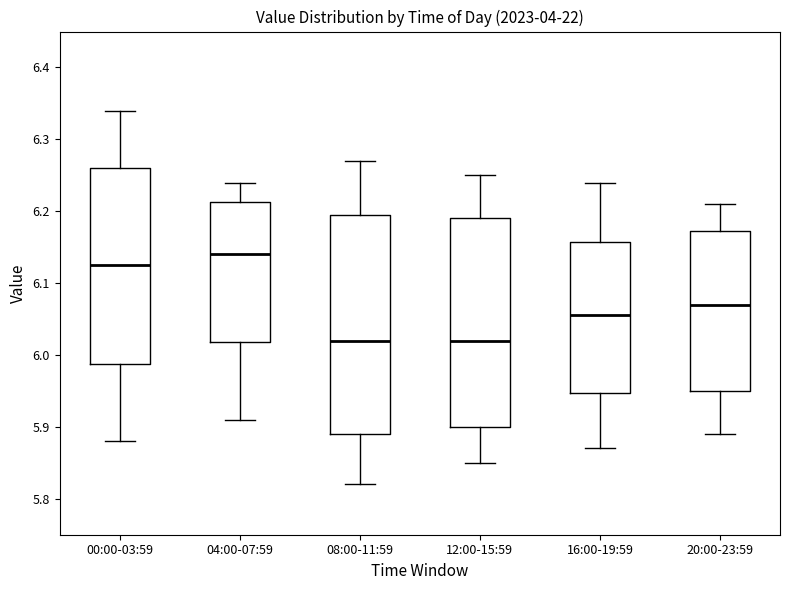

Reading left to right, read every box against the y-axis: the position of its median line, the range the box covers, and the ends of its whiskers. The values are not printed on the chart, so give them approximately, as read against the axis.

00:00-03:59: median 6.13, box 5.99 to 6.26, whiskers 5.88 to 6.34
04:00-07:59: median 6.14, box 6.02 to 6.21, whiskers 5.91 to 6.24
08:00-11:59: median 6.02, box 5.89 to 6.20, whiskers 5.82 to 6.27
12:00-15:59: median 6.02, box 5.90 to 6.19, whiskers 5.85 to 6.25
16:00-19:59: median 6.06, box 5.95 to 6.16, whiskers 5.87 to 6.24
20:00-23:59: median 6.07, box 5.95 to 6.17, whiskers 5.89 to 6.21